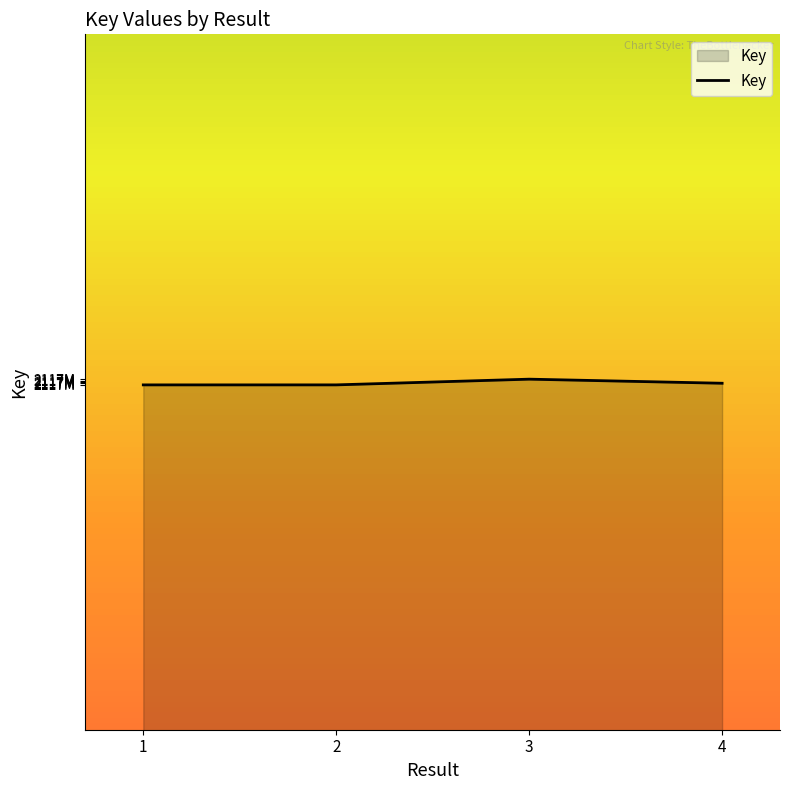

What is the sum of the values at 3 and 2?

4235800527